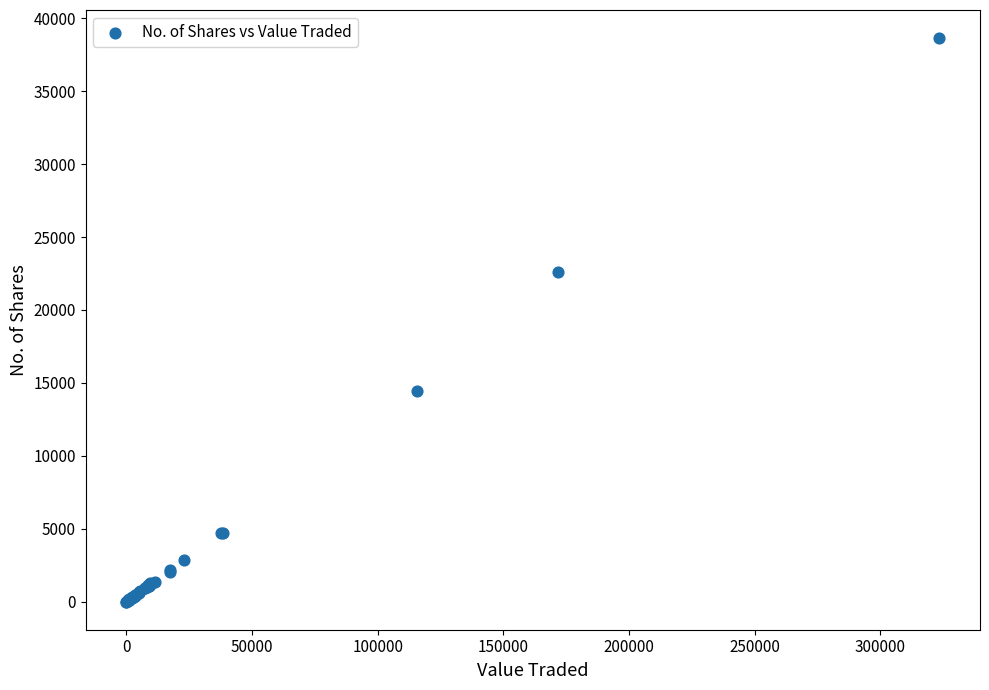

What Y value in the scatter plot is closest to 19319?

22576